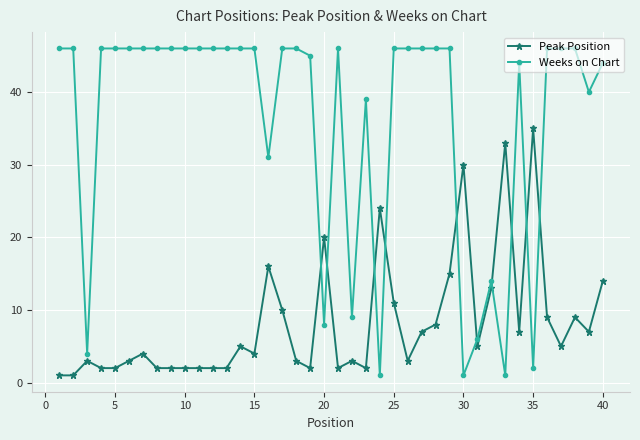

What is the average value of the Weeks on Chart series?

36